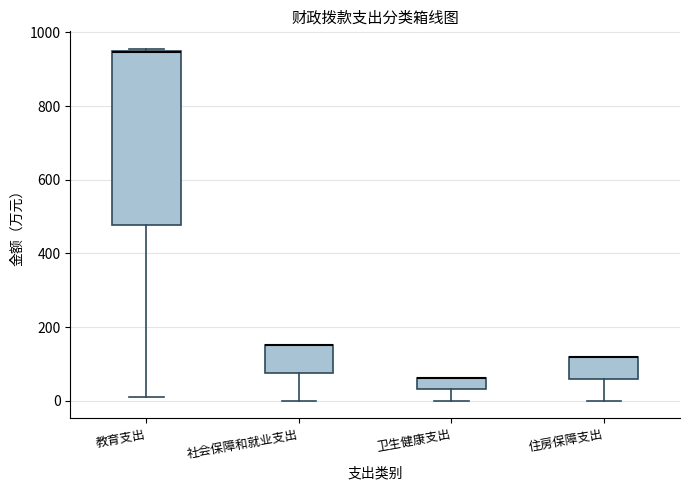

Comparing the boxes themselves (not the whiskers), which one is the tallest?

教育支出